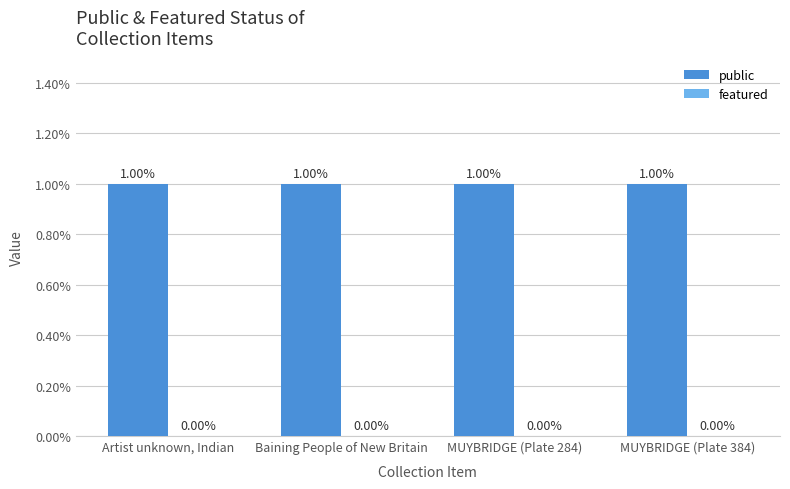

The value of featured at Baining People of New Britain is 0. True or false?

True